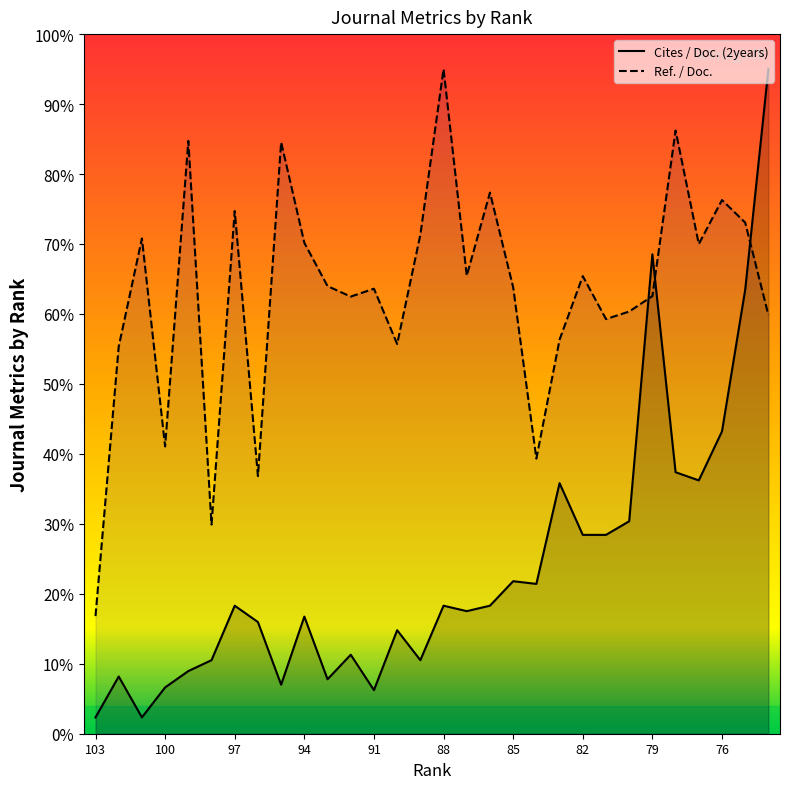

At which label does Ref. / Doc. reach its peak?

88